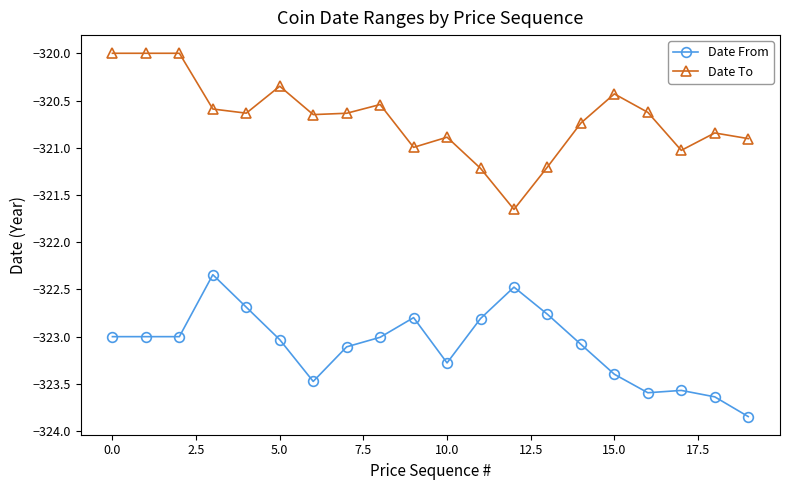

What is the sum of all Date To values?

-6413.9